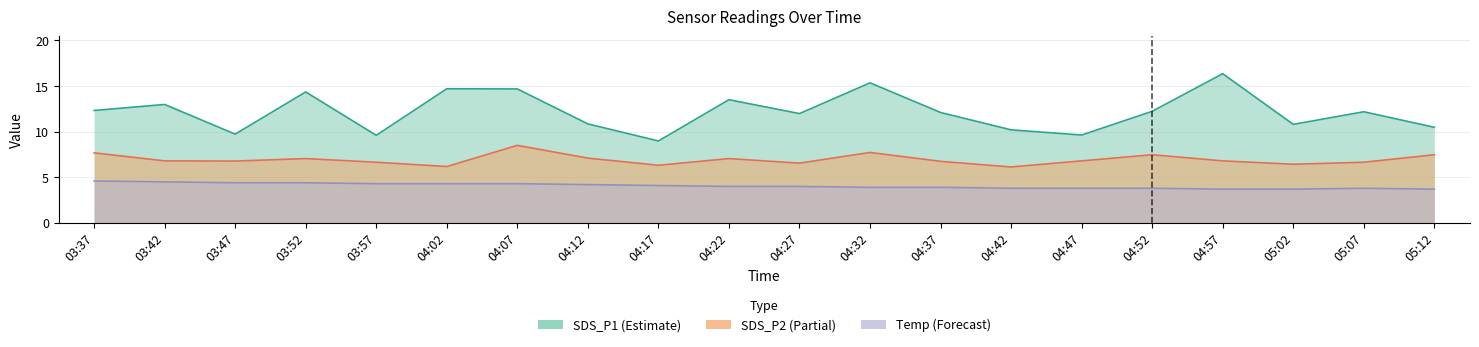

How many data points does each series have?

20